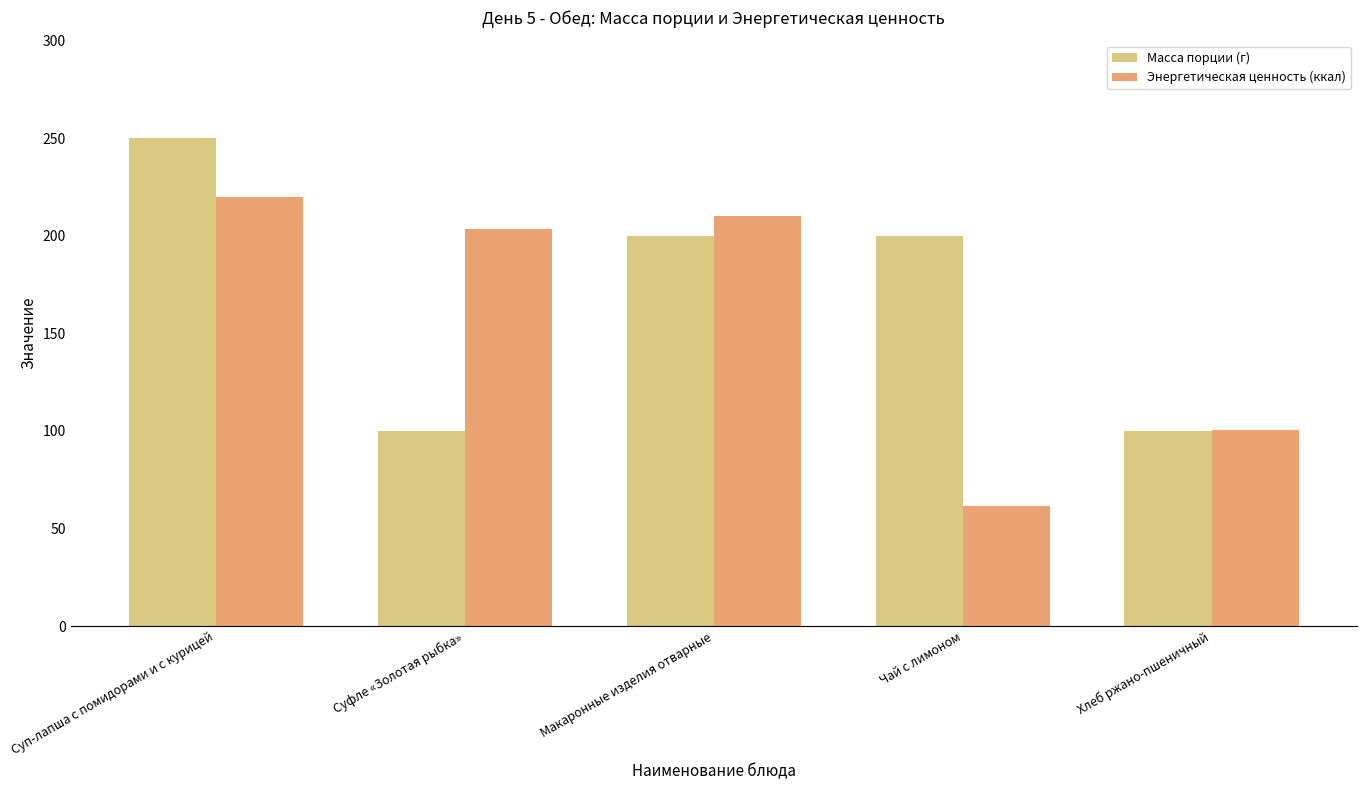

At which label is Энергетическая ценность (ккал) closest to 140?

Хлеб ржано-пшеничный